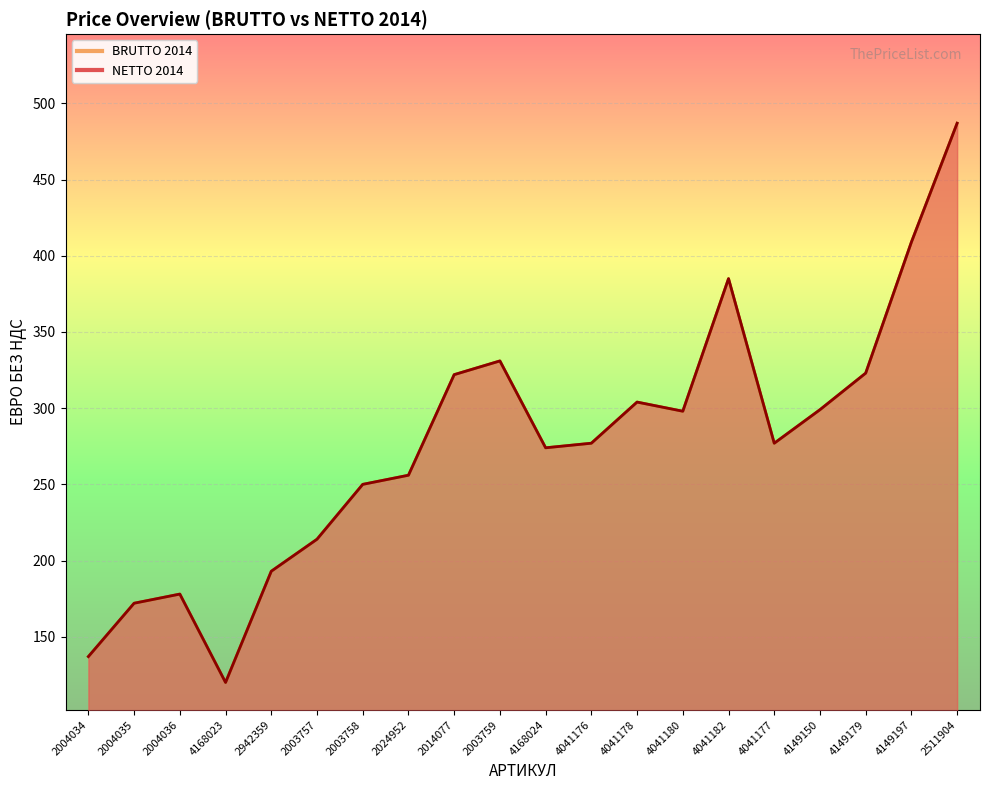

What position from the right is 4168024?

10